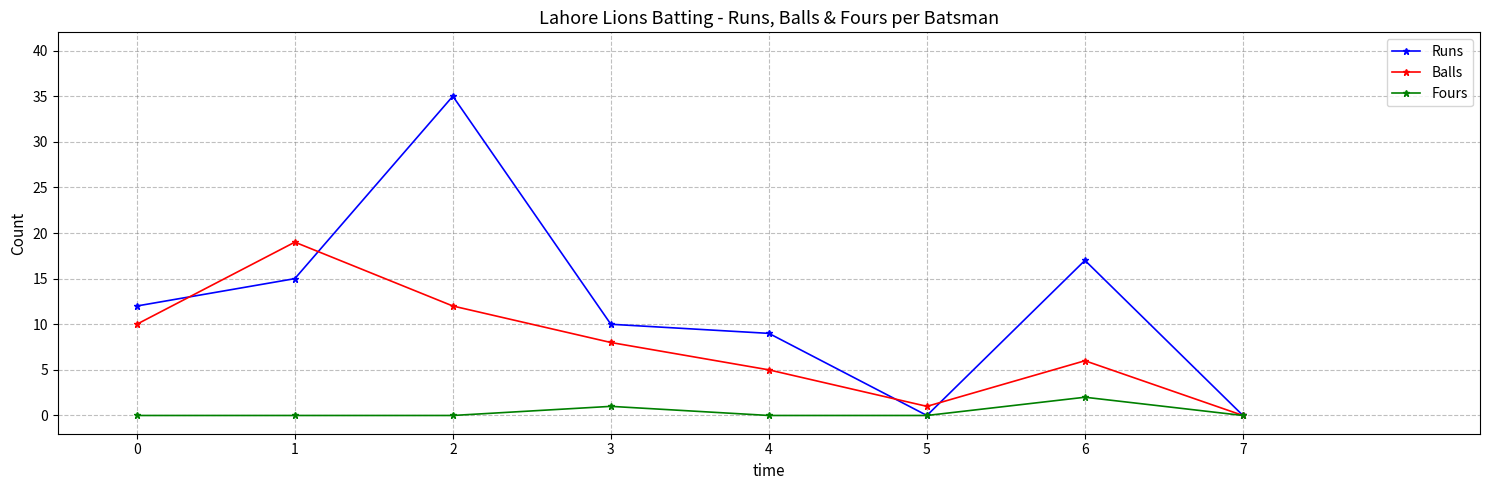

Which series changed the most between 0 and 1?

Balls